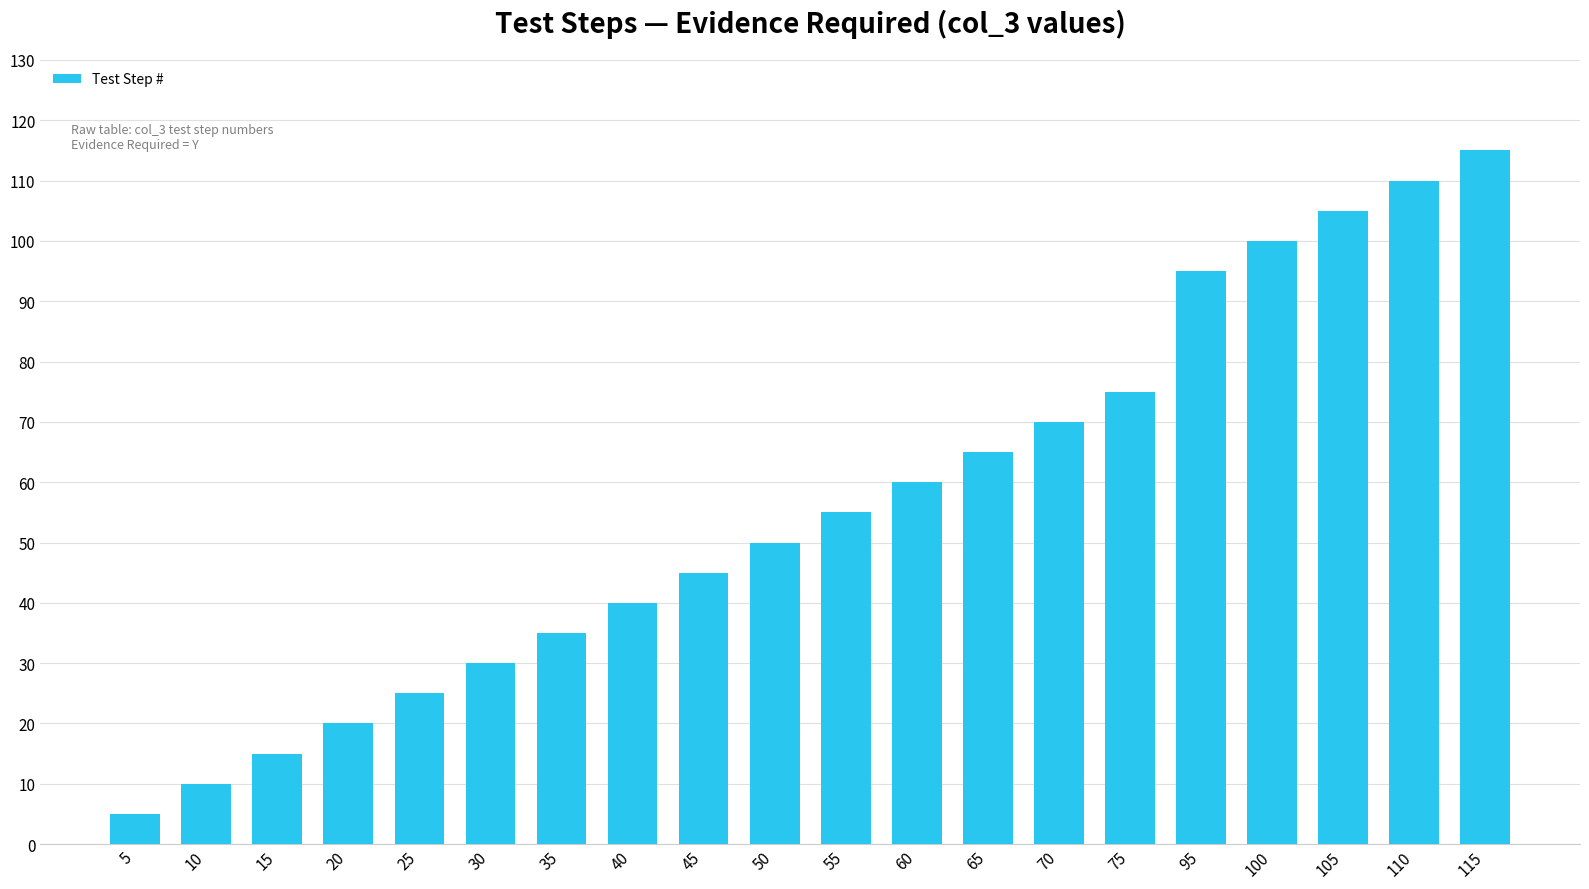

True or false: the data shows 55 at 55.

True